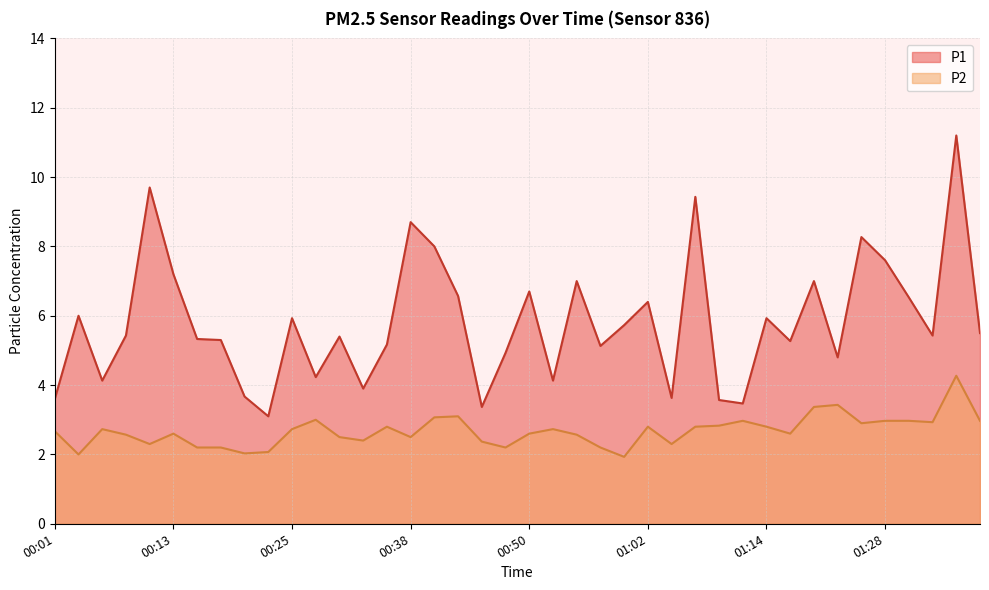

True or false: P2 and P1 cross at least once.

False